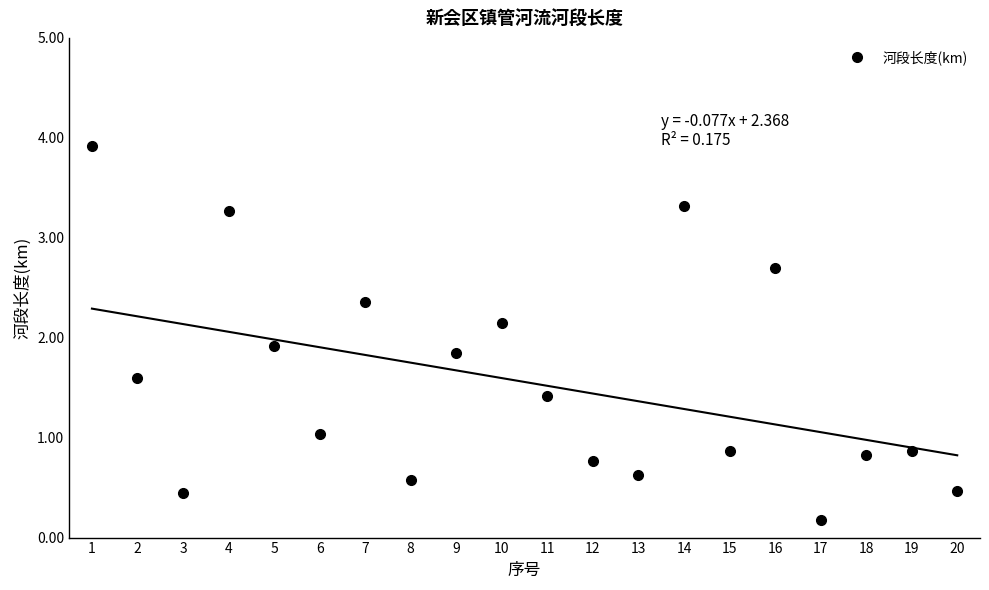

Between 14 and 6, which is larger?

14